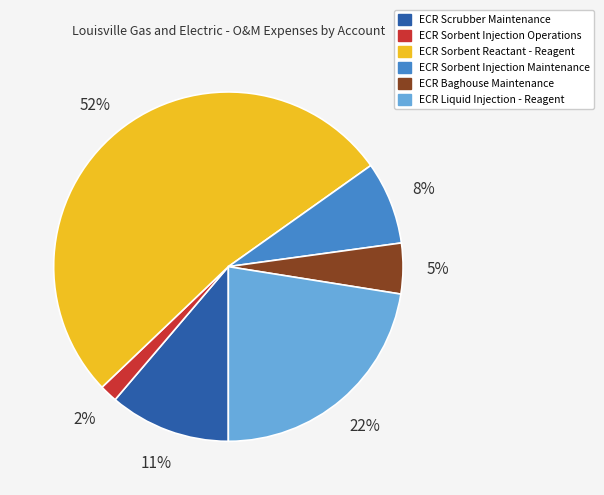

What percentage is the ECR Sorbent Injection Maintenance slice, to the nearest percent?

8%